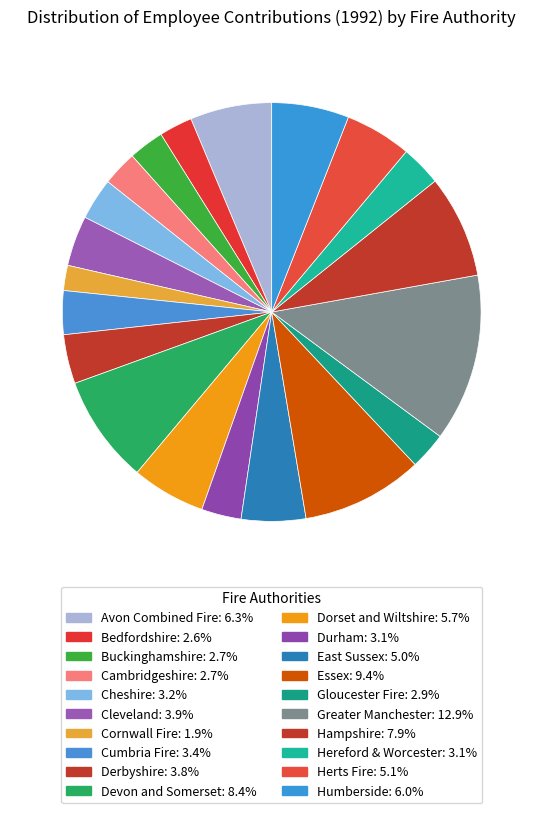

How many segments does this pie chart have?

20